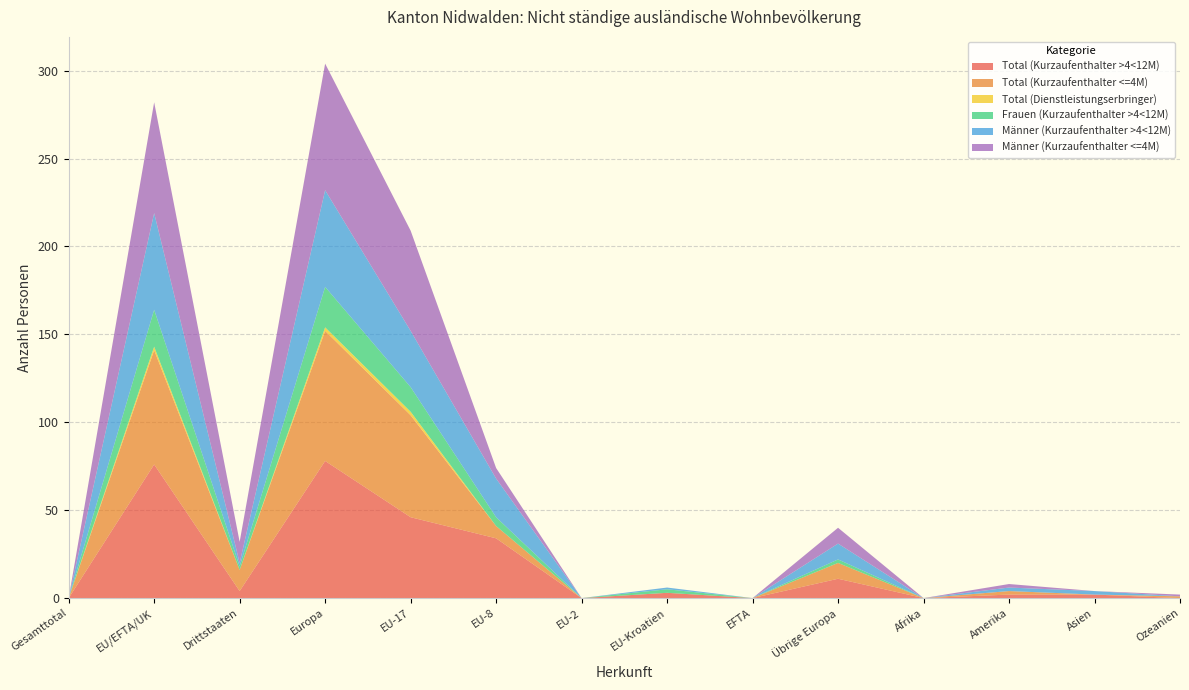

Reading right to left, extract all data points from this chart.

Total (Kurzaufenthalter >4<12M): 0	2	2	0	11	0	3	0	34	46	78	4	76	0
Total (Kurzaufenthalter <=4M): 1	0	2	0	9	0	0	0	7	58	74	12	65	0
Total (Dienstleistungserbringer): 0	0	0	0	0	0	0	0	0	2	2	0	2	0
Frauen (Kurzaufenthalter >4<12M): 0	0	0	0	2	0	2	0	5	14	23	2	21	0
Männer (Kurzaufenthalter >4<12M): 0	2	2	0	9	0	1	0	22	32	55	2	55	0
Männer (Kurzaufenthalter <=4M): 1	0	2	0	9	0	0	0	6	57	72	12	63	0